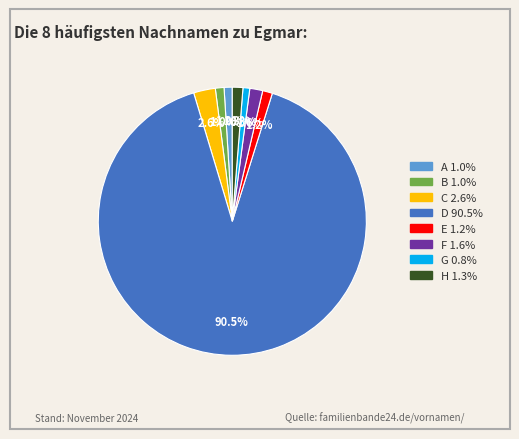

True or false: F accounts for 2% of the total.

True